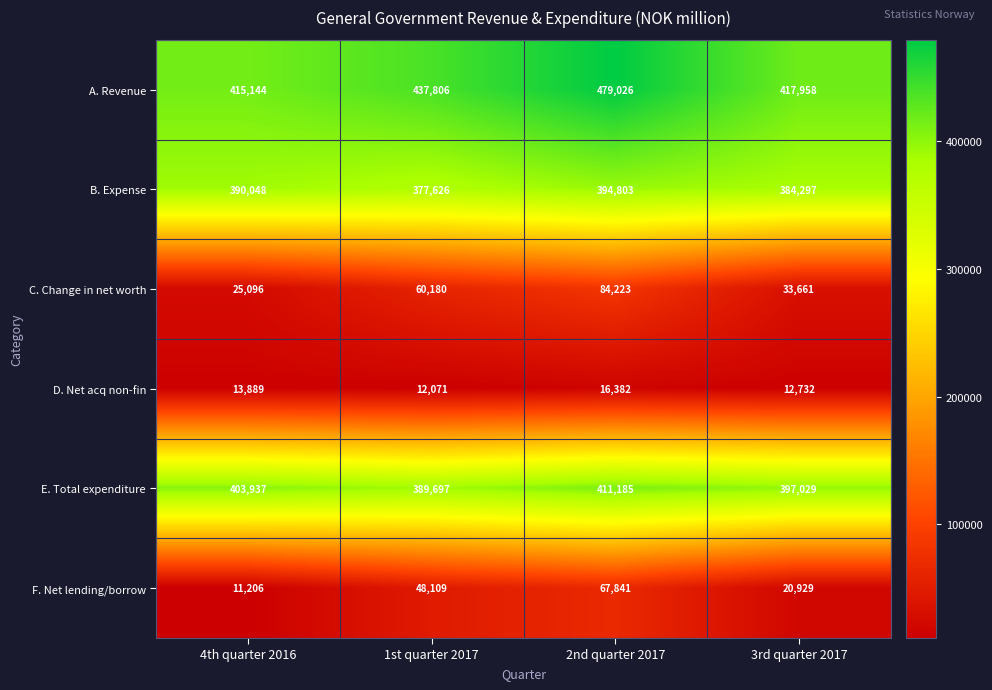

What is the difference between the highest and lowest values at 2nd quarter 2017?

462644